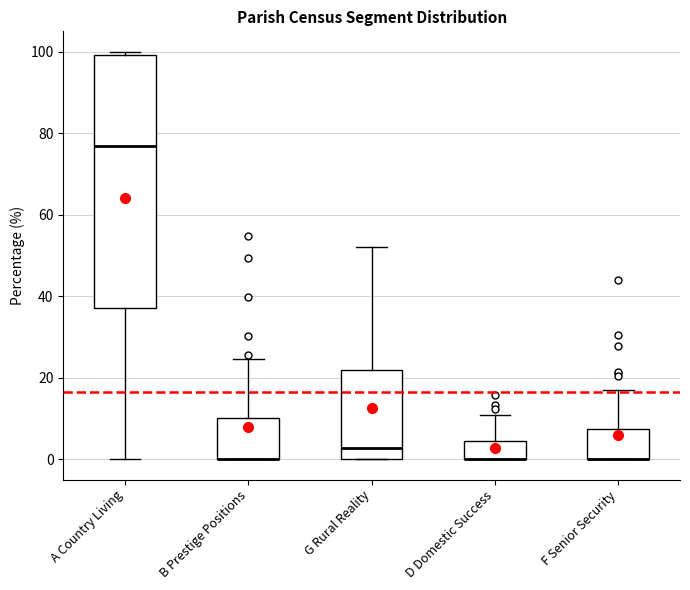

Which box is the tallest, from its lower edge to its upper edge?

A Country Living